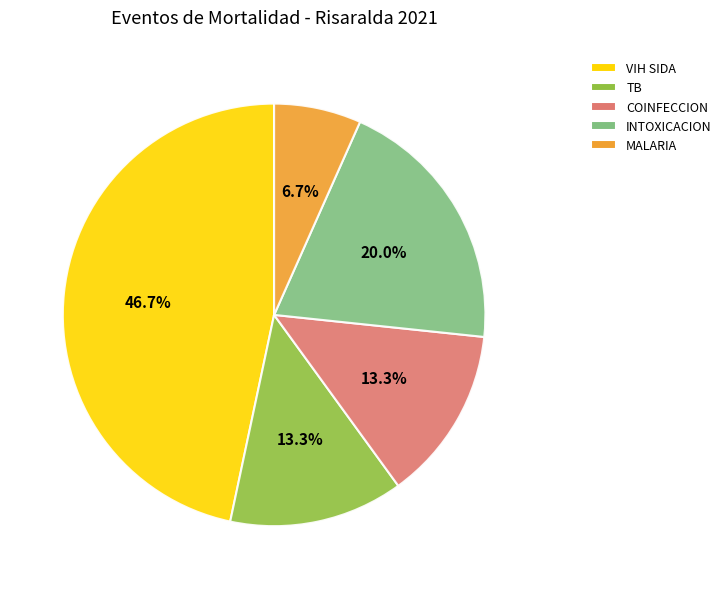

True or false: VIH SIDA accounts for 60% of the total.

False